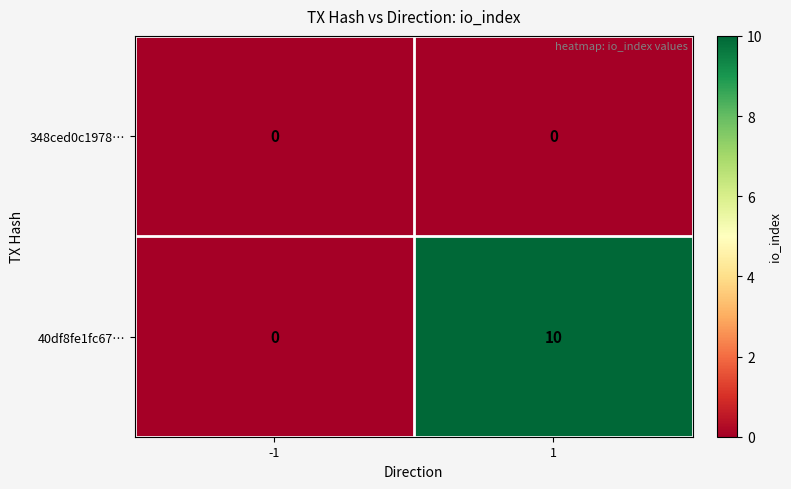

Reading left to right, extract all data points from this chart.

348ced0c1978…: -1=0	1=0
40df8fe1fc67…: -1=0	1=10